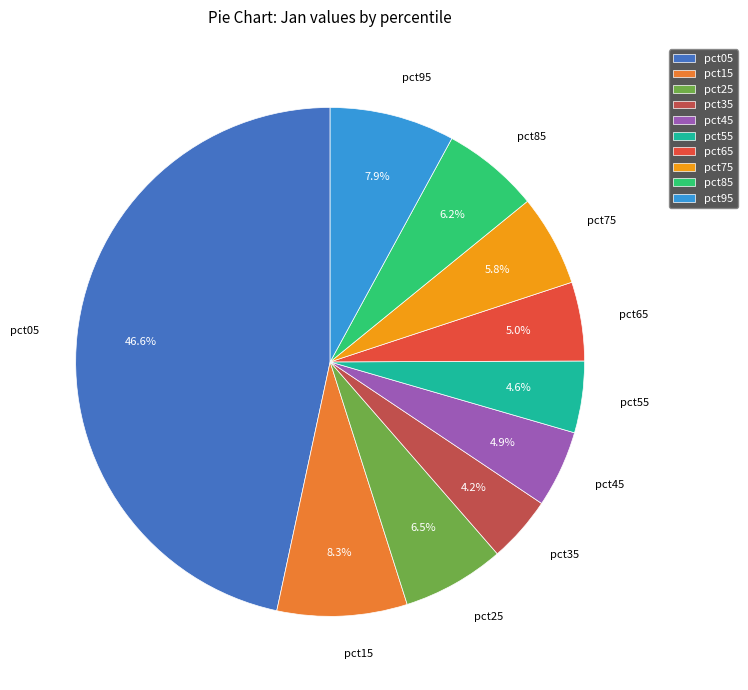

Between pct25 and pct35, which is larger?

pct25